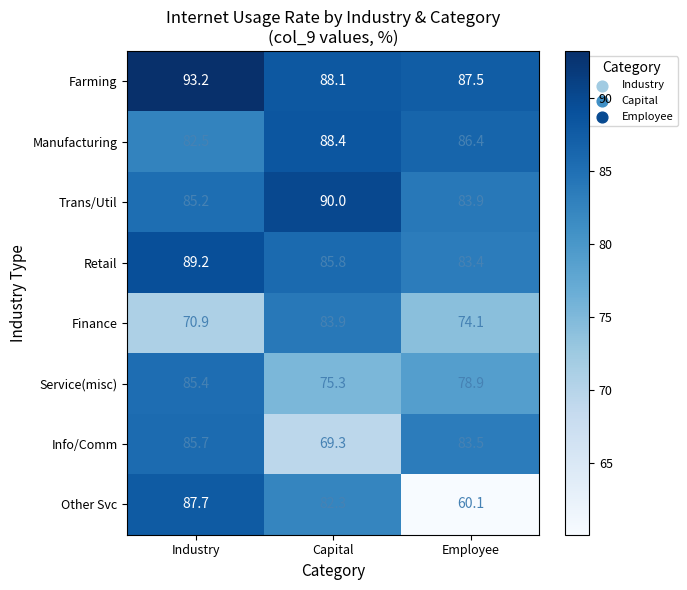

What is the minimum value shown in the chart?

60.1